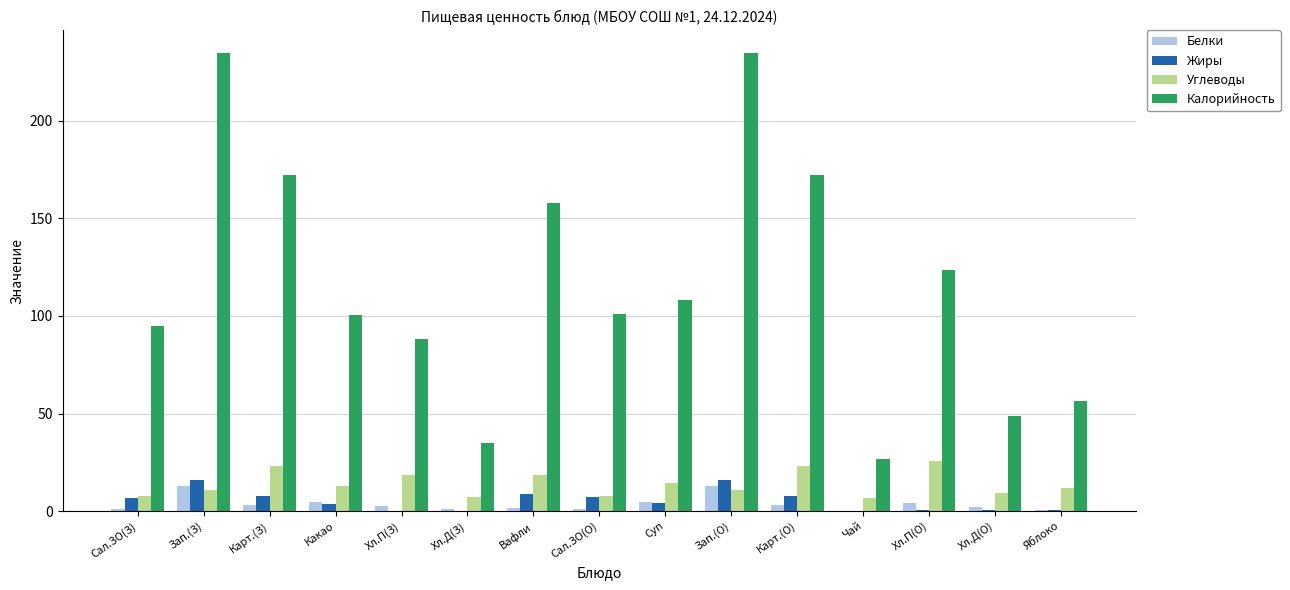

Is the value of Белки at Карт.(З) greater than the value of Калорийность at Сал.ЗО(З)?

No